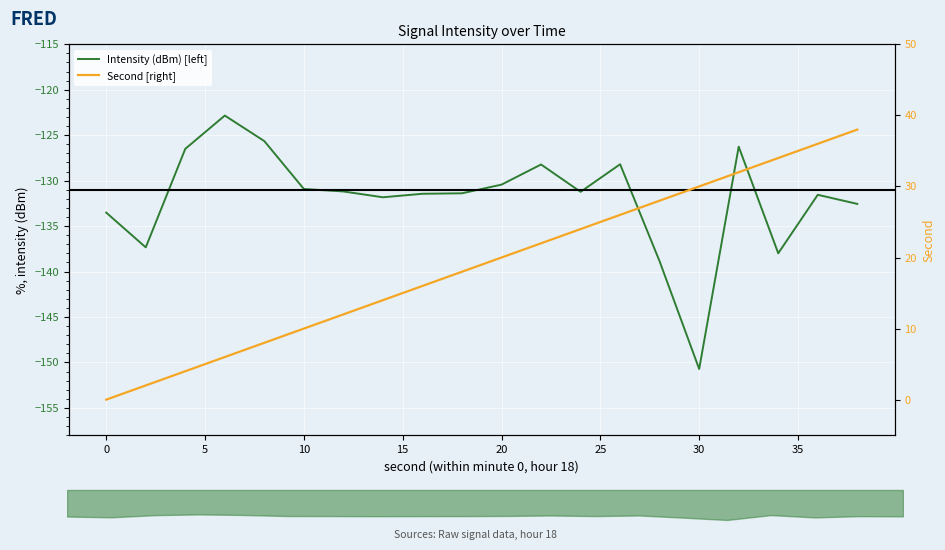

Reading left to right, transcribe all the data shown in this chart.

Intensity (dBm) [left]: -133.5	-137.3	-126.5	-122.8	-125.6	-130.9	-131.2	-131.8	-131.4	-131.4	-130.4	-128.2	-131.2	-128.2	-138.9	-150.7	-126.3	-138.0	-131.6	-132.6
Second [right]: 0.0	2.0	4.0	6.0	8.0	10.0	12.0	14.0	16.0	18.0	20.0	22.0	24.0	26.0	28.0	30.0	32.0	34.0	36.0	38.0